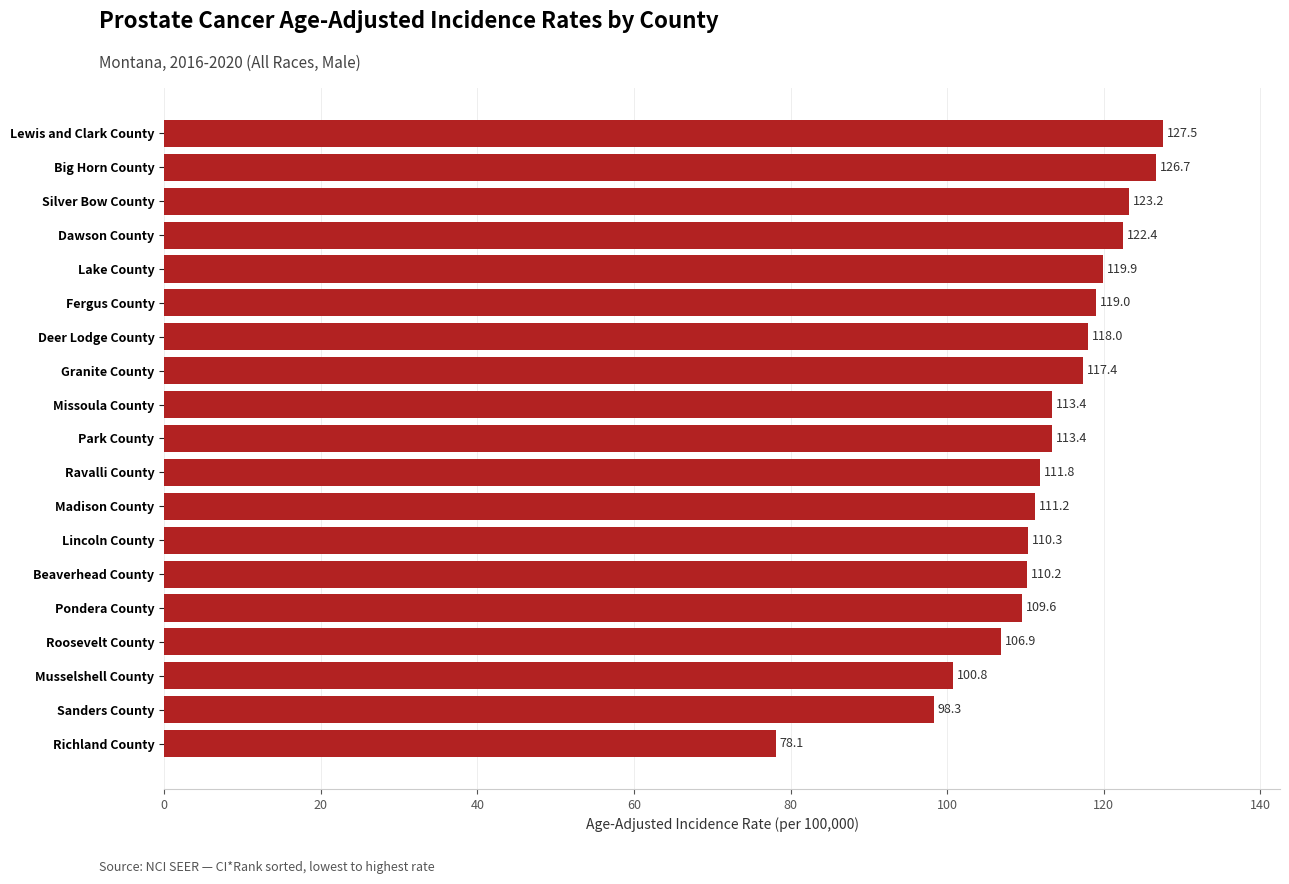

How many bars are there in total?

19